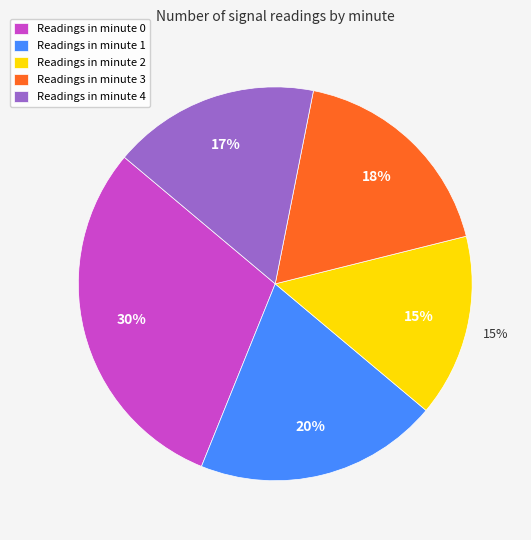

What portion of the pie excludes Minute 0?

70.0%